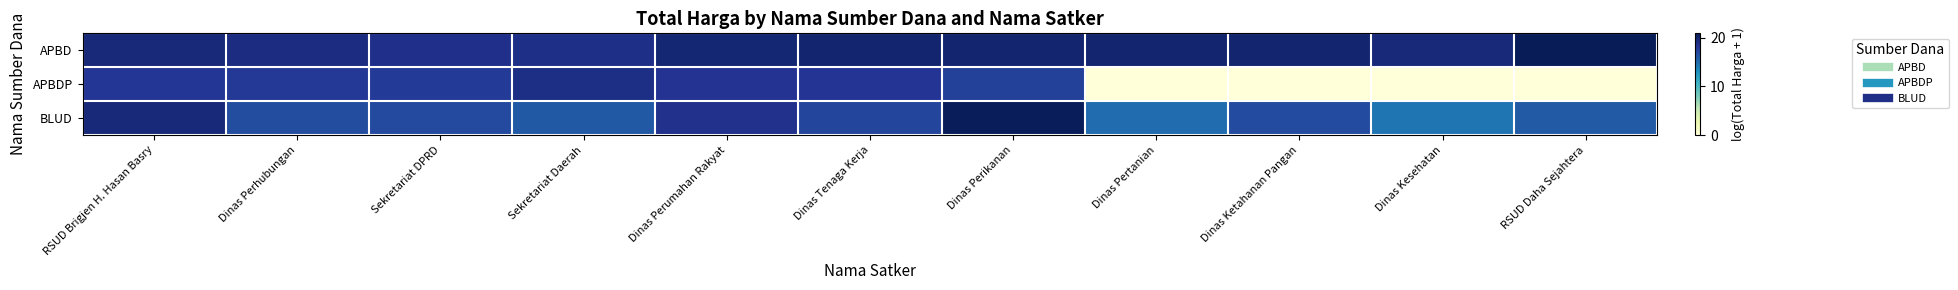

Which has a higher value, RSUD Brigjen H. Hasan Basry or RSUD Daha Sejahtera?

RSUD Daha Sejahtera